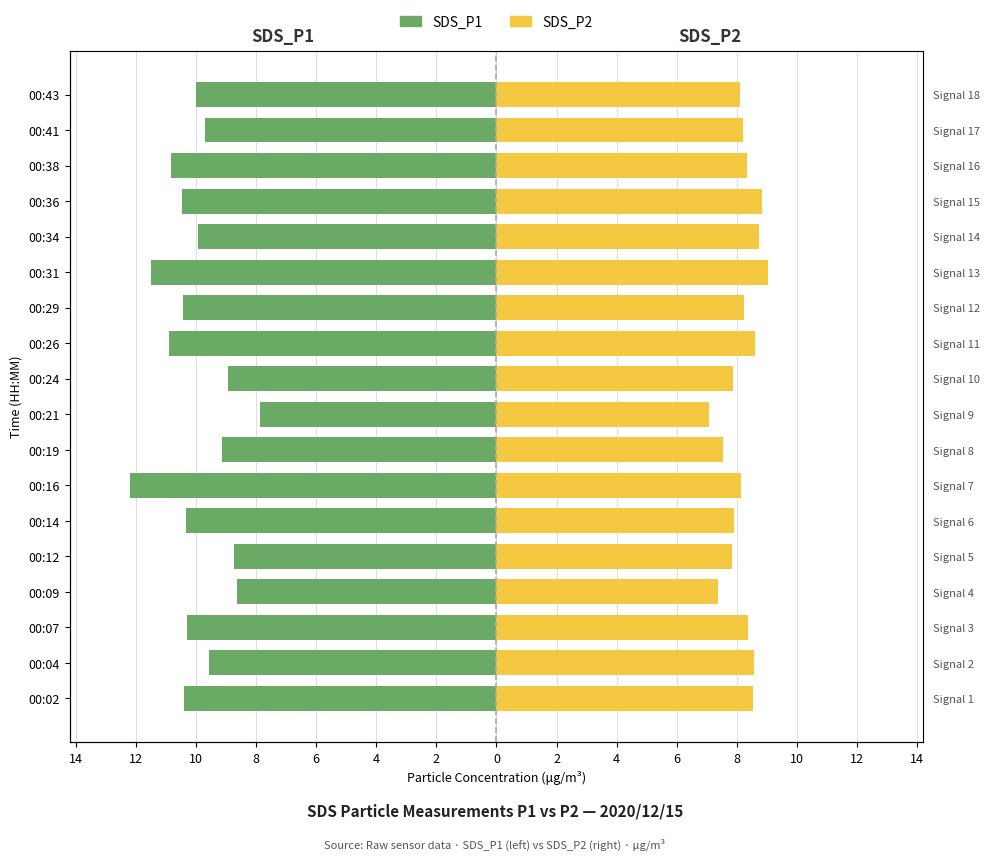

Which series changed the most between 00:07 and 00:43?

SDS_P1